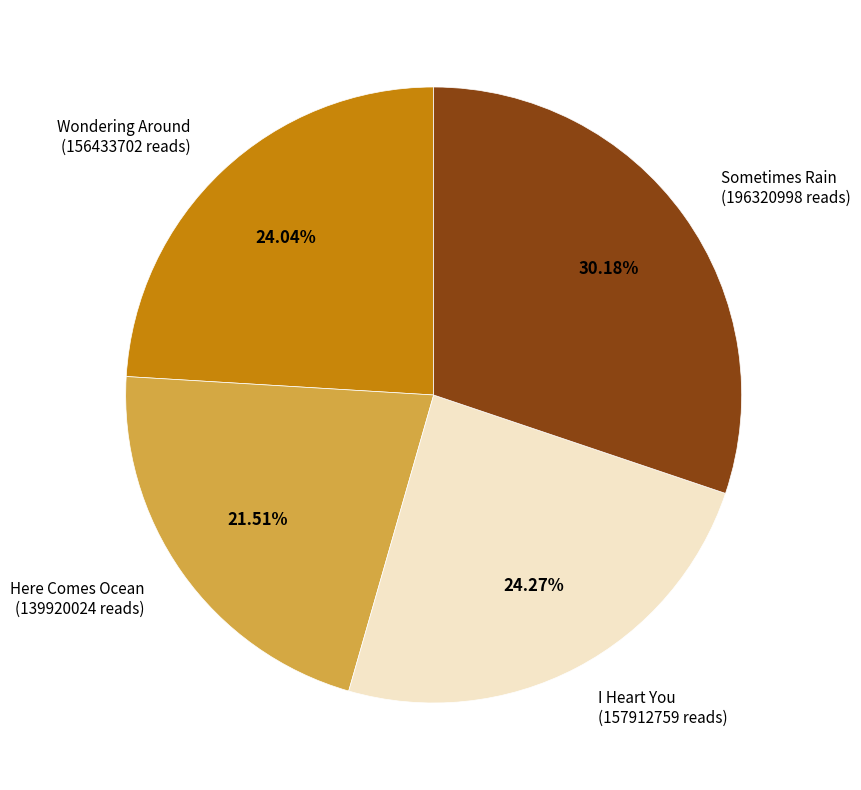

To the nearest percent, what is the difference between the largest and smallest slice percentages?

9%